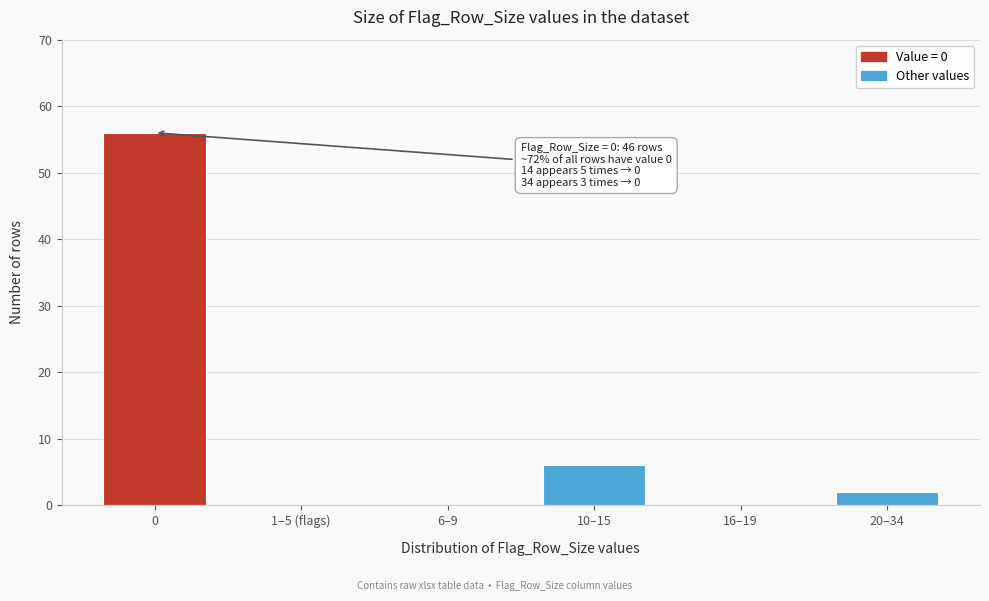

Reading left to right, list all the values displayed in this chart.

0=56	1–5 (flags)=0	6–9=0	10–15=6	16–19=0	20–34=2